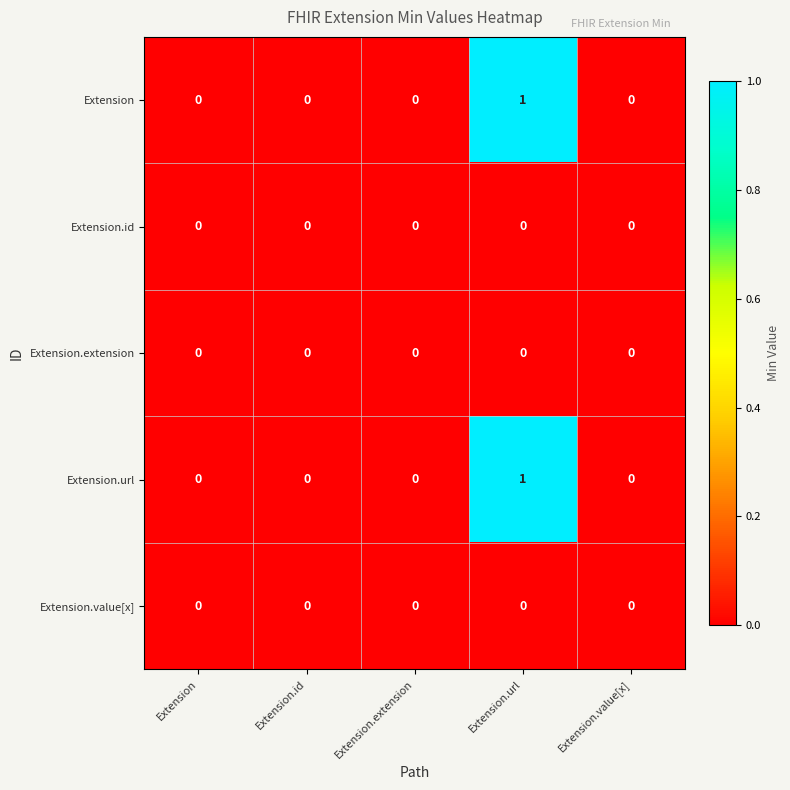

Count the number of categories in the chart.

5